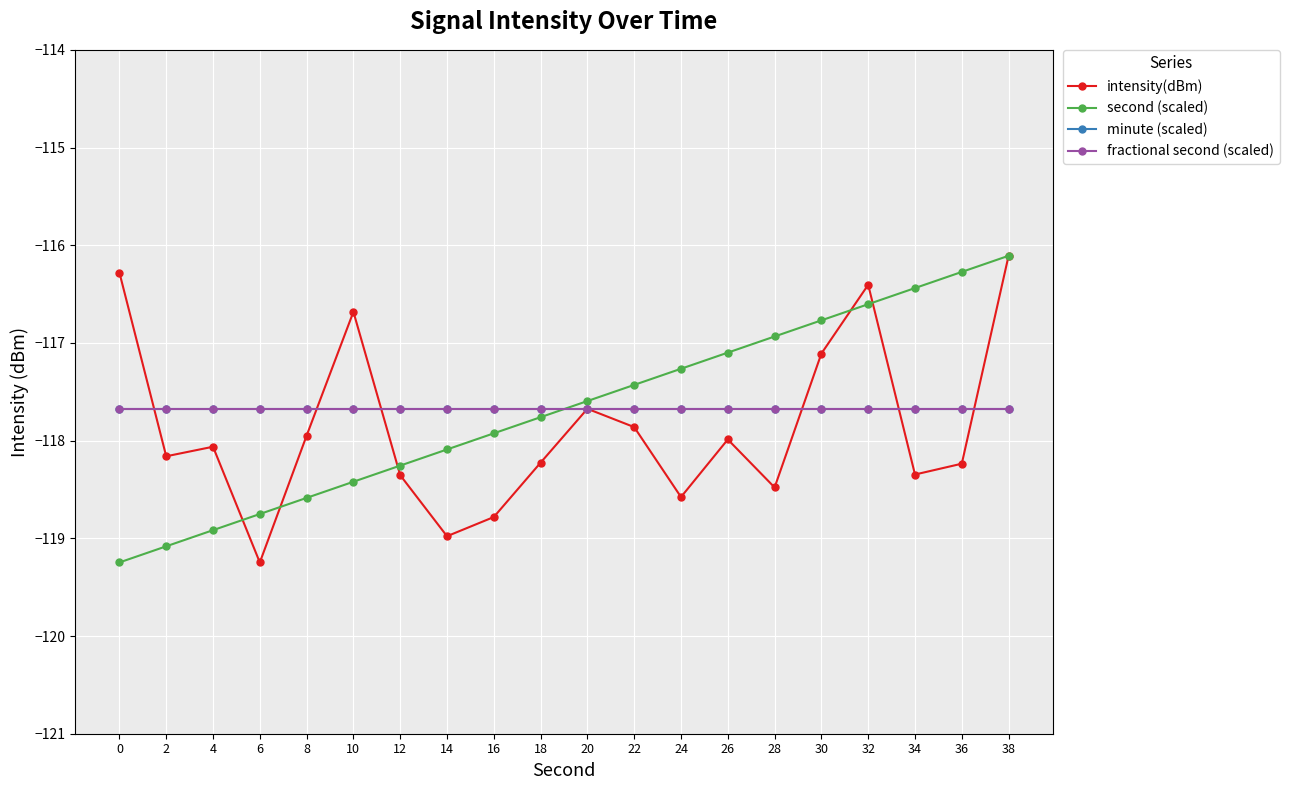

Which series has the widest spread of values?

intensity(dBm)